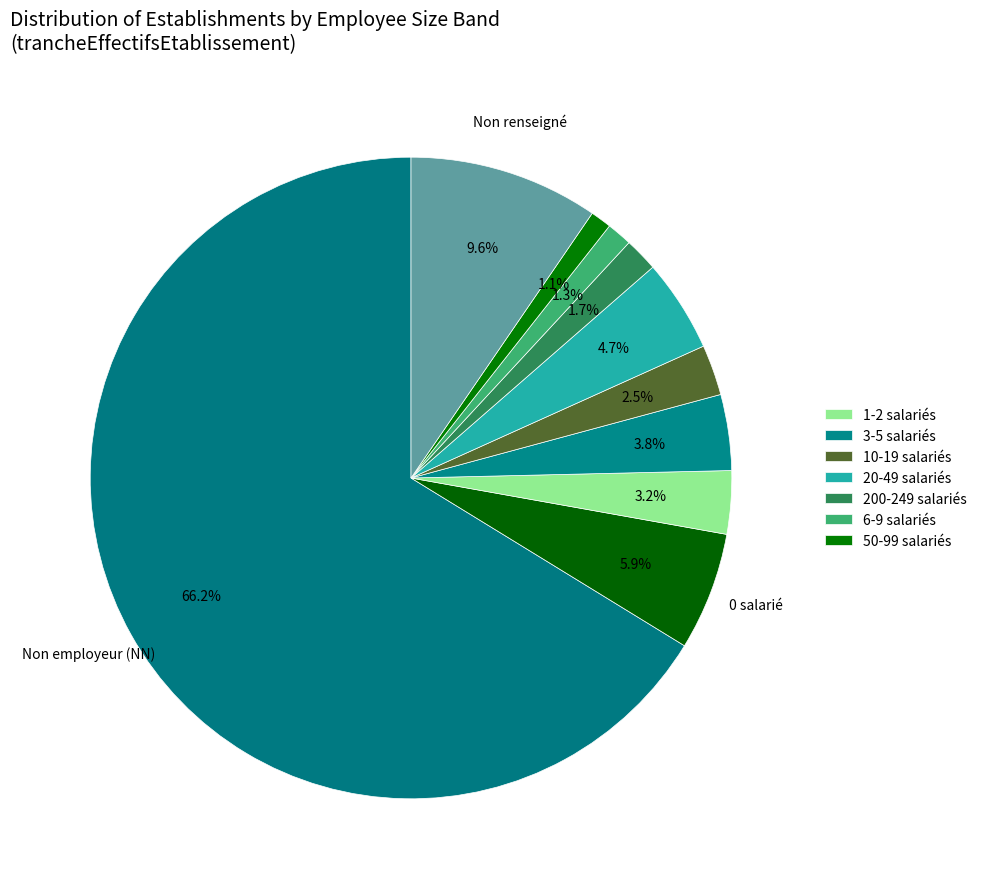

How many segments does this pie chart have?

10